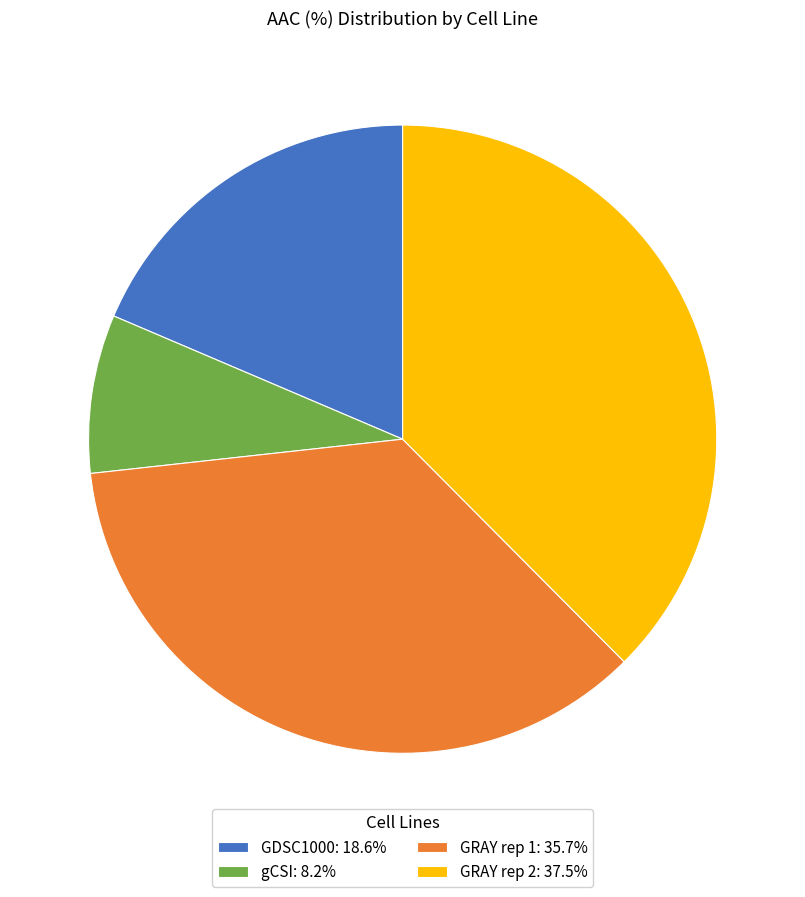

Does GDSC1000: 18.6% represent more than half of the total?

No